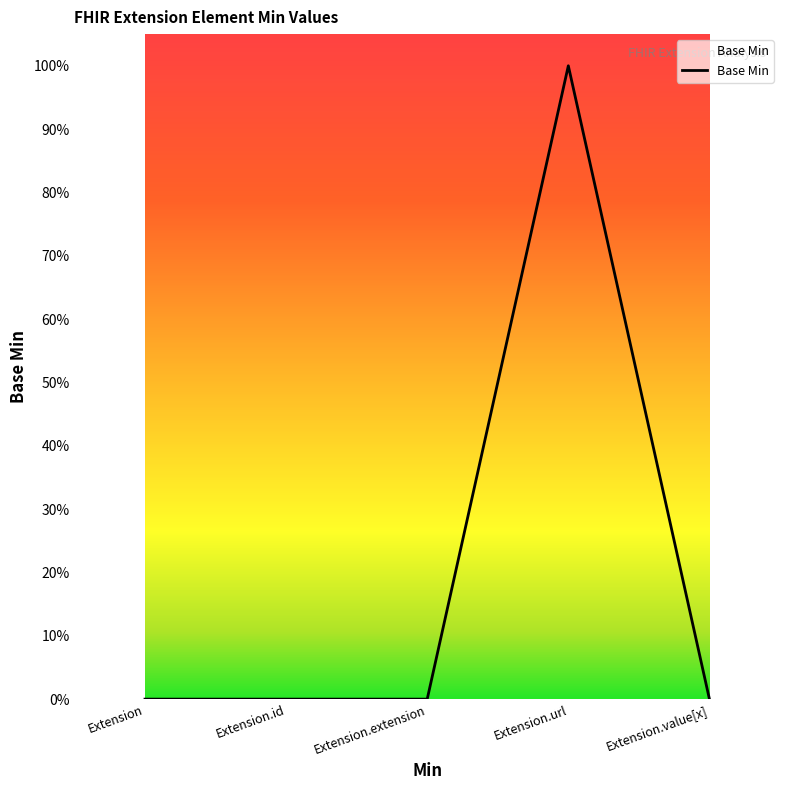

Does the chart display data point markers on the line(s)?

No